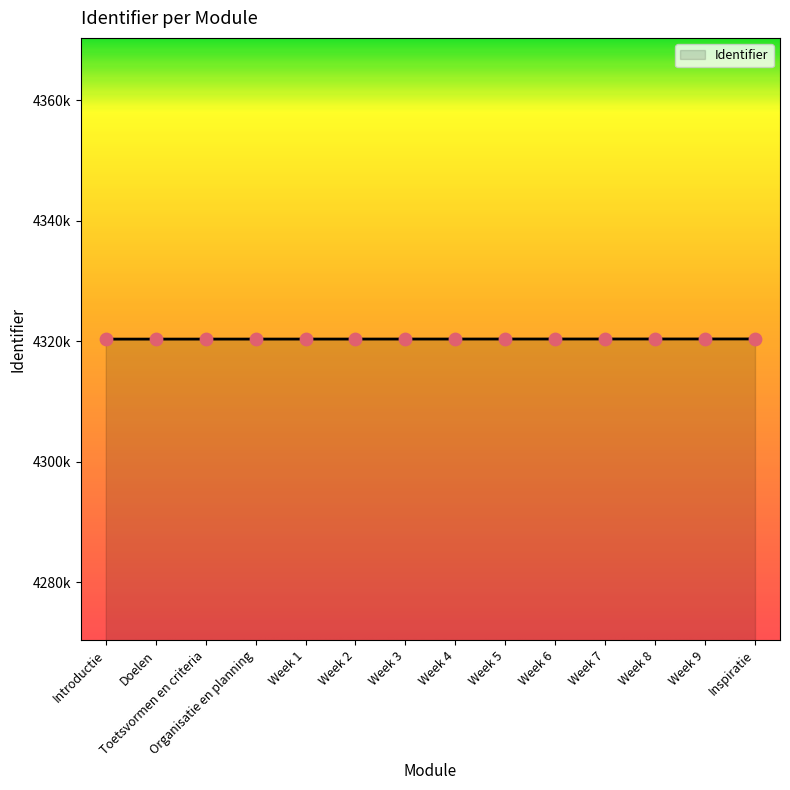

What is the change in value from Organisatie en planning to Week 7?

+13